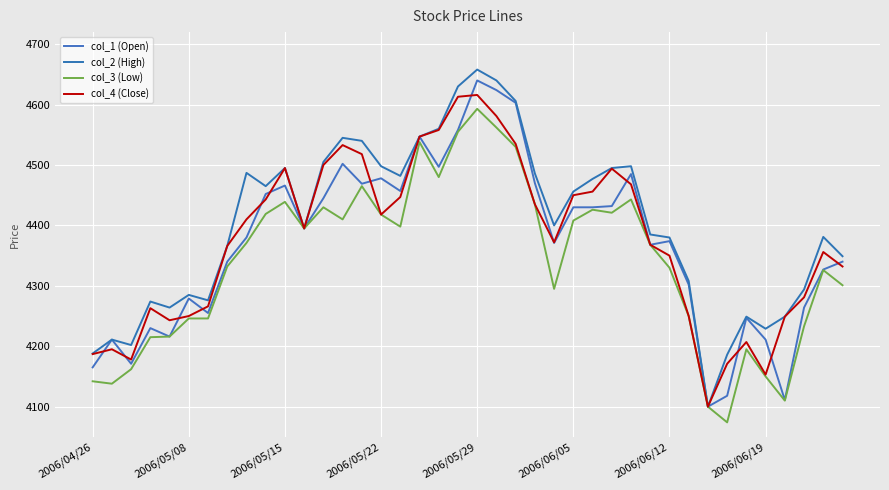

Is this an area chart (filled region under the line)?

No